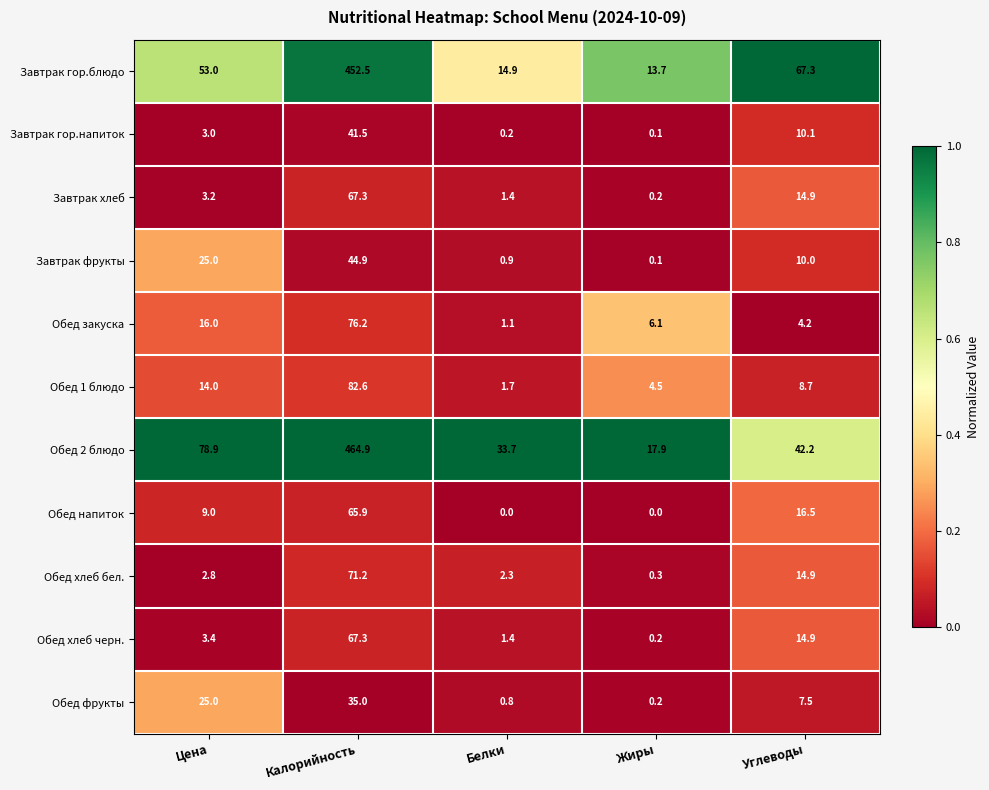

Is it true that Обед хлеб бел. equals 3.3 at Углеводы?

False